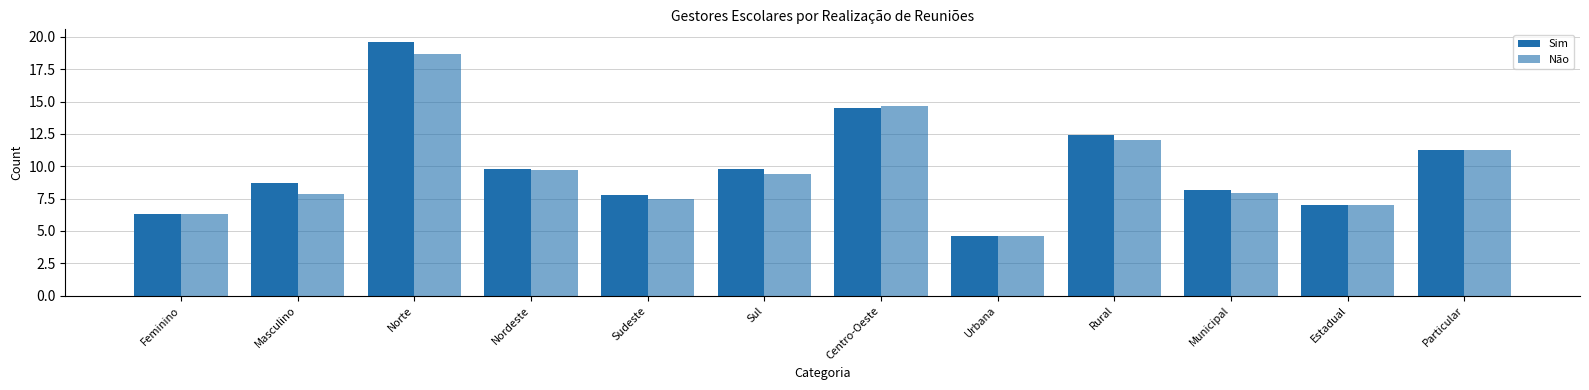

How many bars are there in total?

24